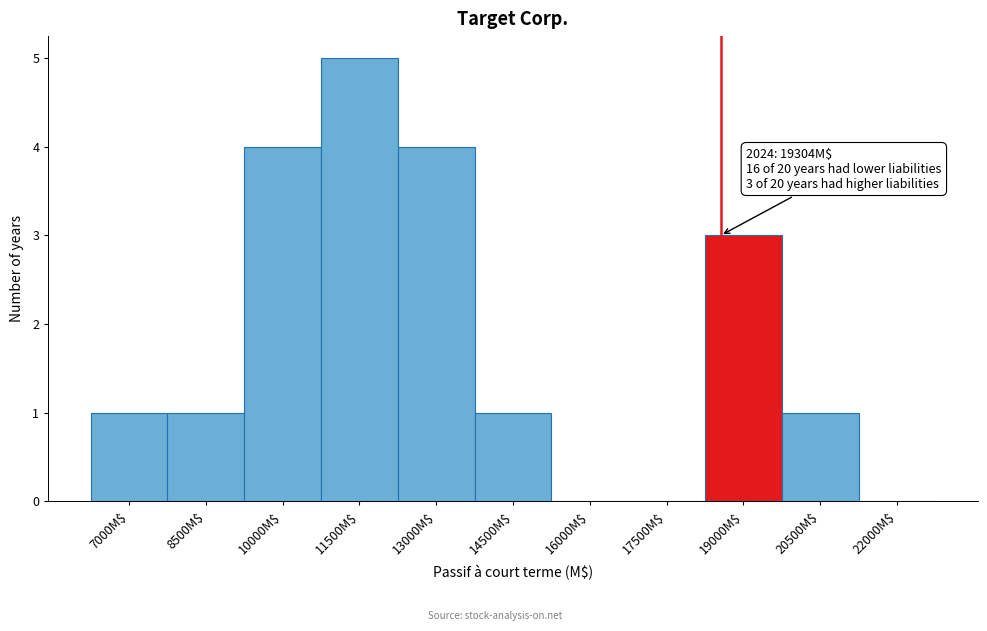

What is the approximate value at 11500M$?

5